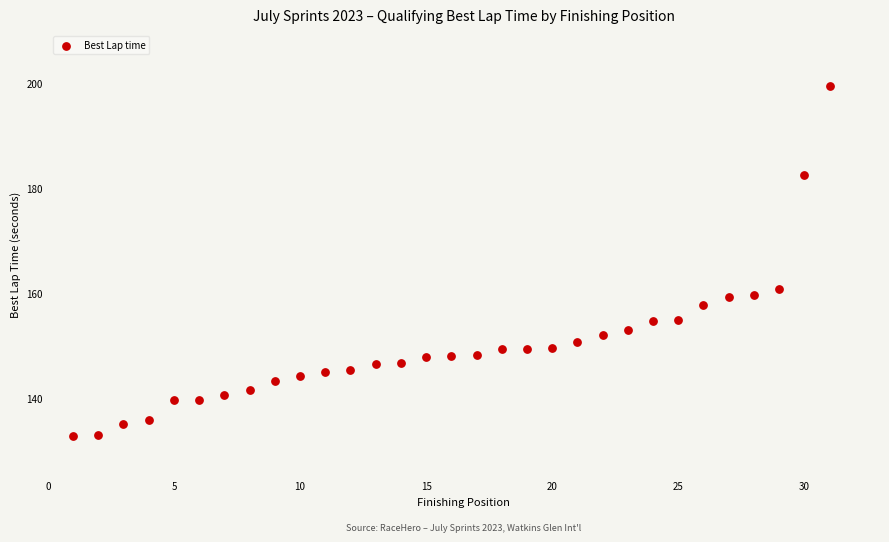

What Y value in the scatter plot is closest to 166?

160.9